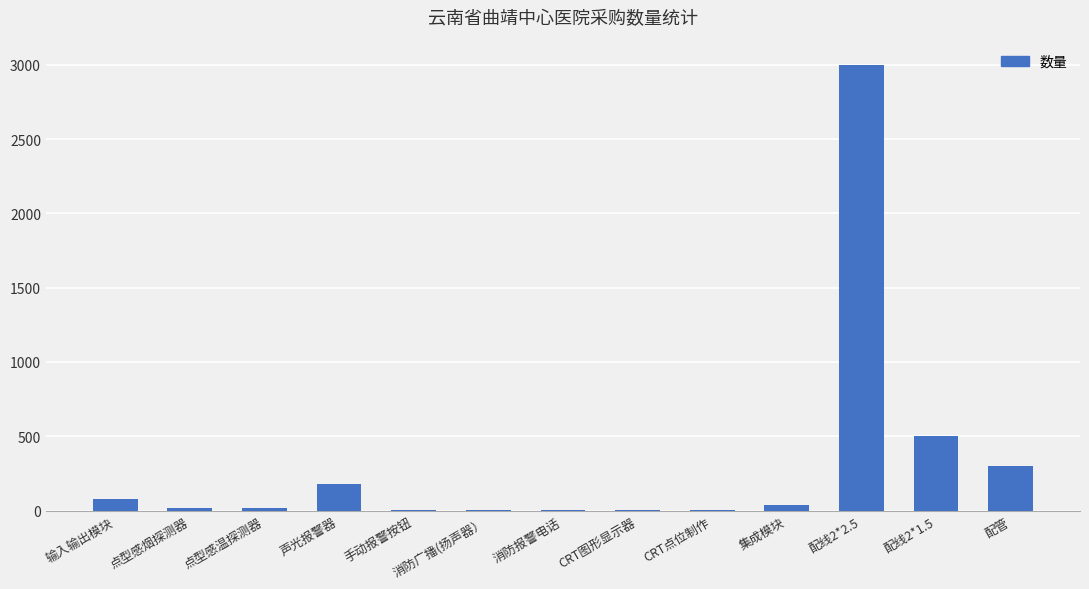

At which label does the data first exceed 20?

输入输出模块